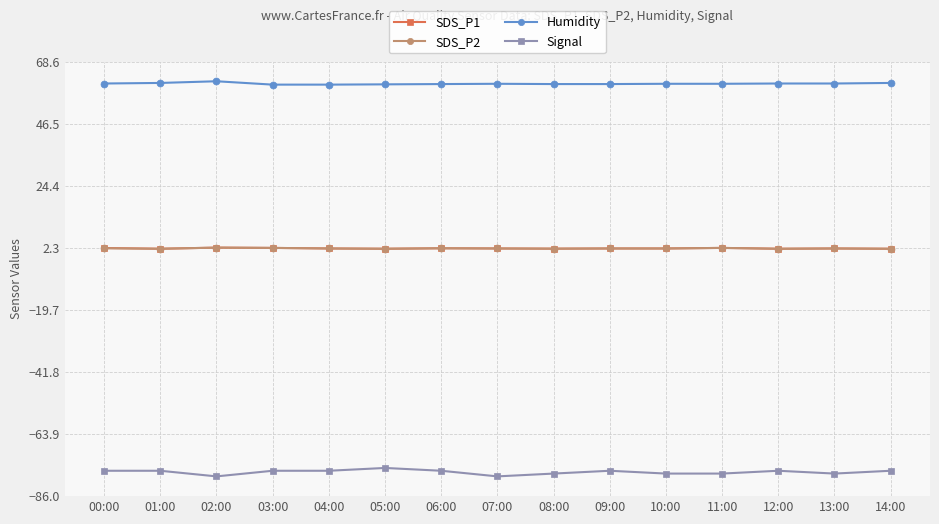

What is the highest value of the Humidity series?

61.6